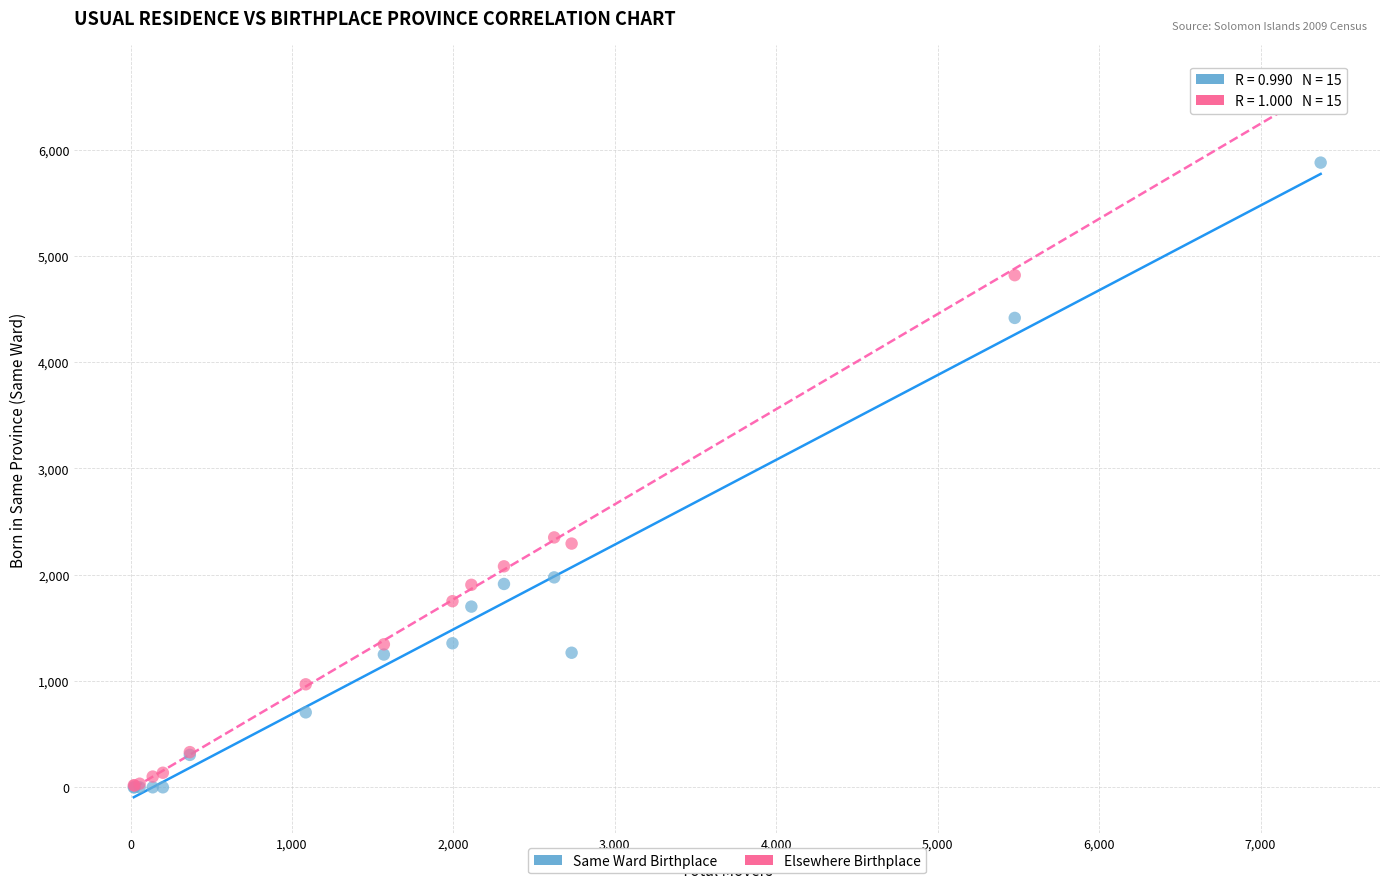

What are all the series names shown in the legend?

Same Ward Birthplace, Elsewhere Birthplace